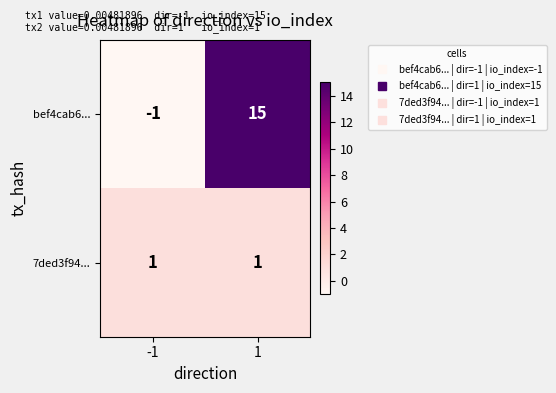

Which series changed the most between -1 and 1?

bef4cab6...